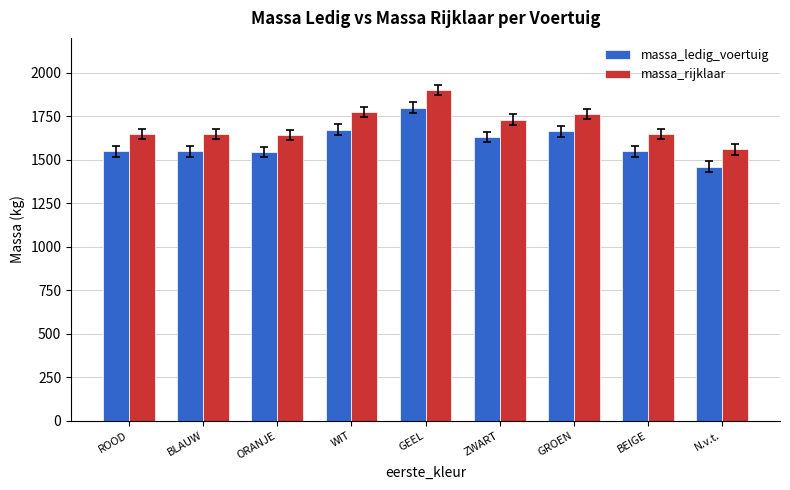

At which label does massa_ledig_voertuig reach its peak?

GEEL